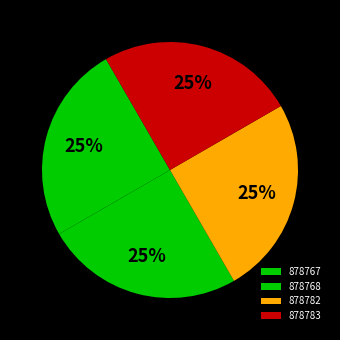

Which category has the biggest portion of the pie?

878783